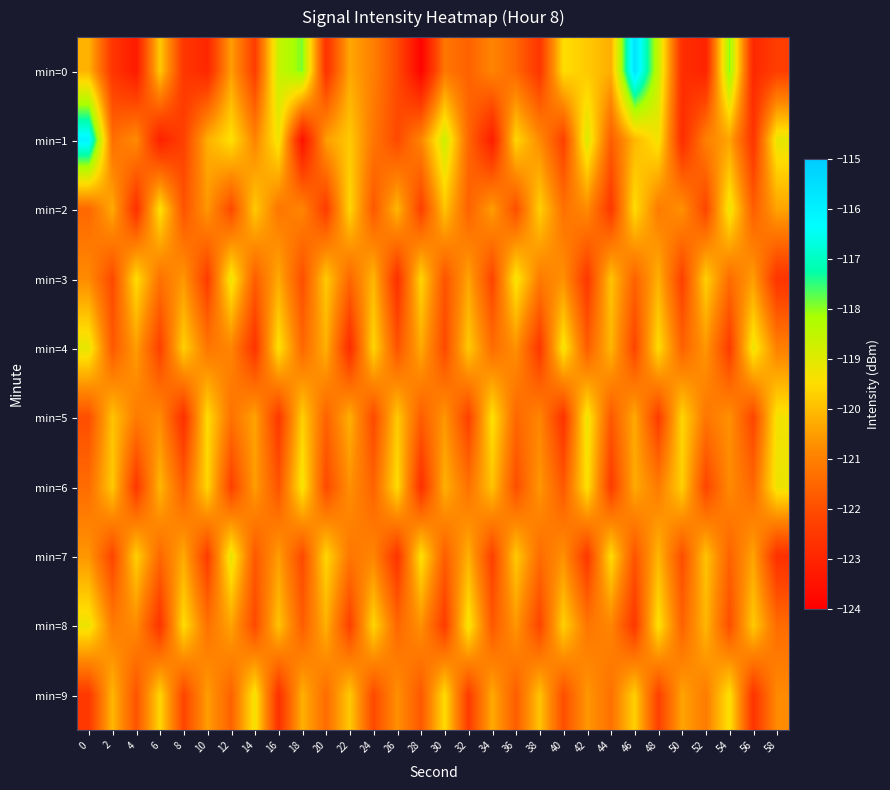

Between 12 and 36, which is larger?

12